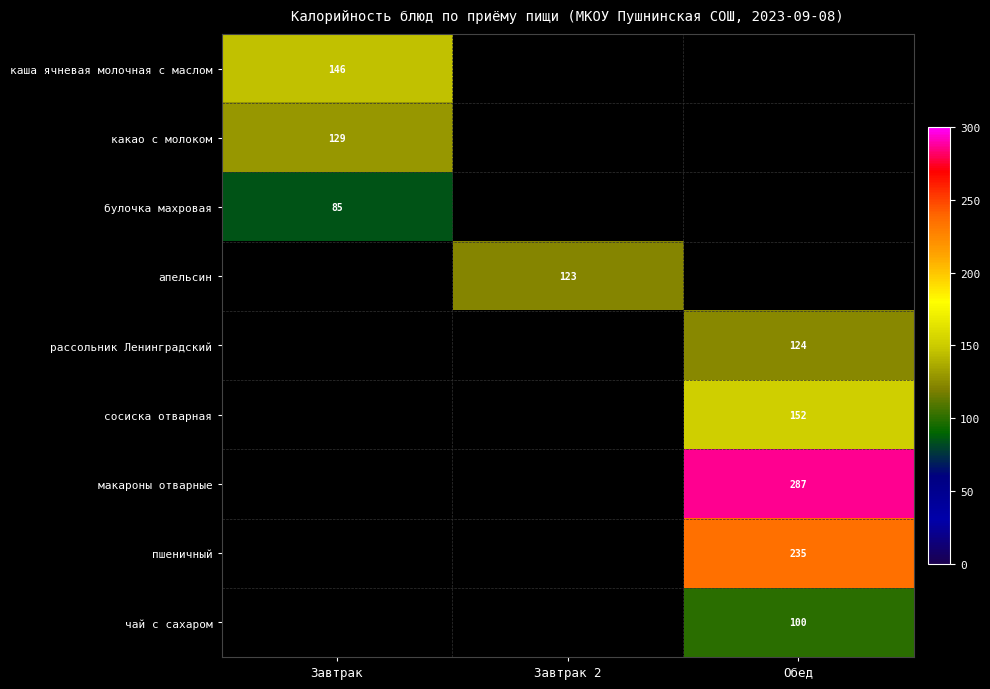

What is the minimum value shown in the chart?

85.0